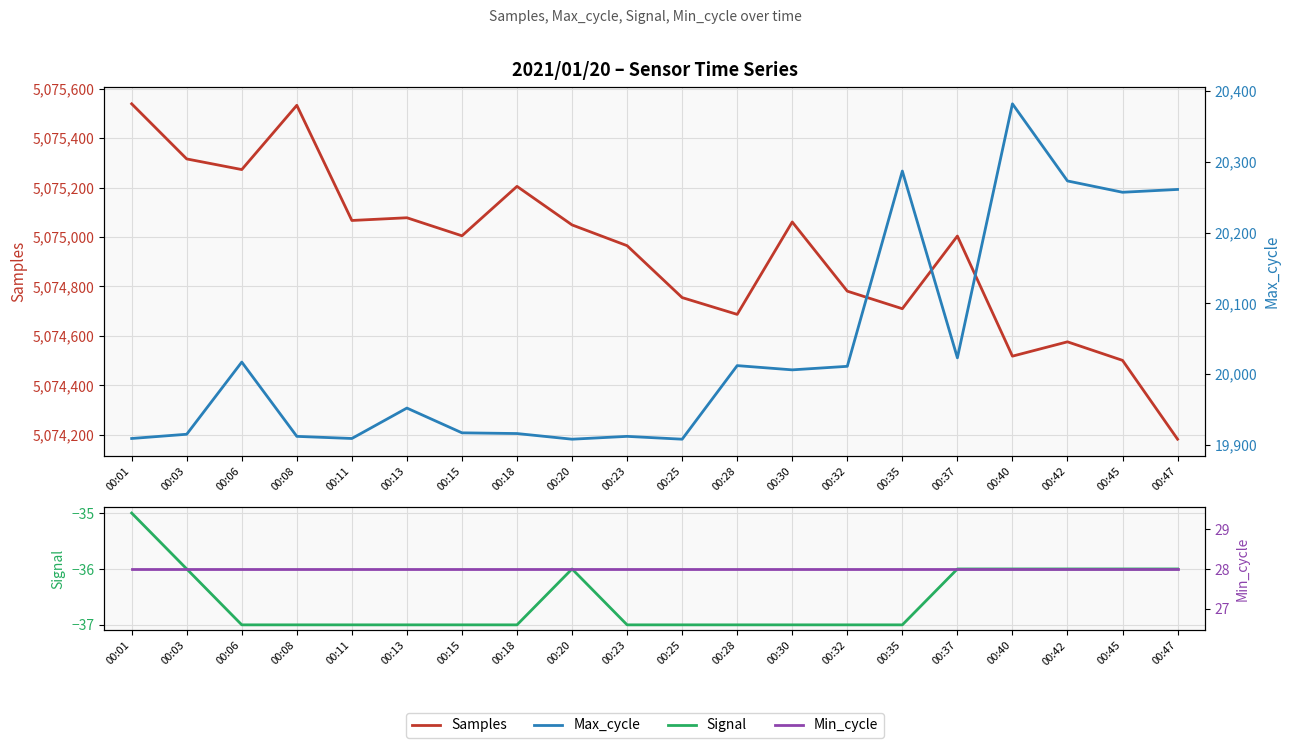

What is the difference between the second highest and second lowest values in the Samples series?

1032